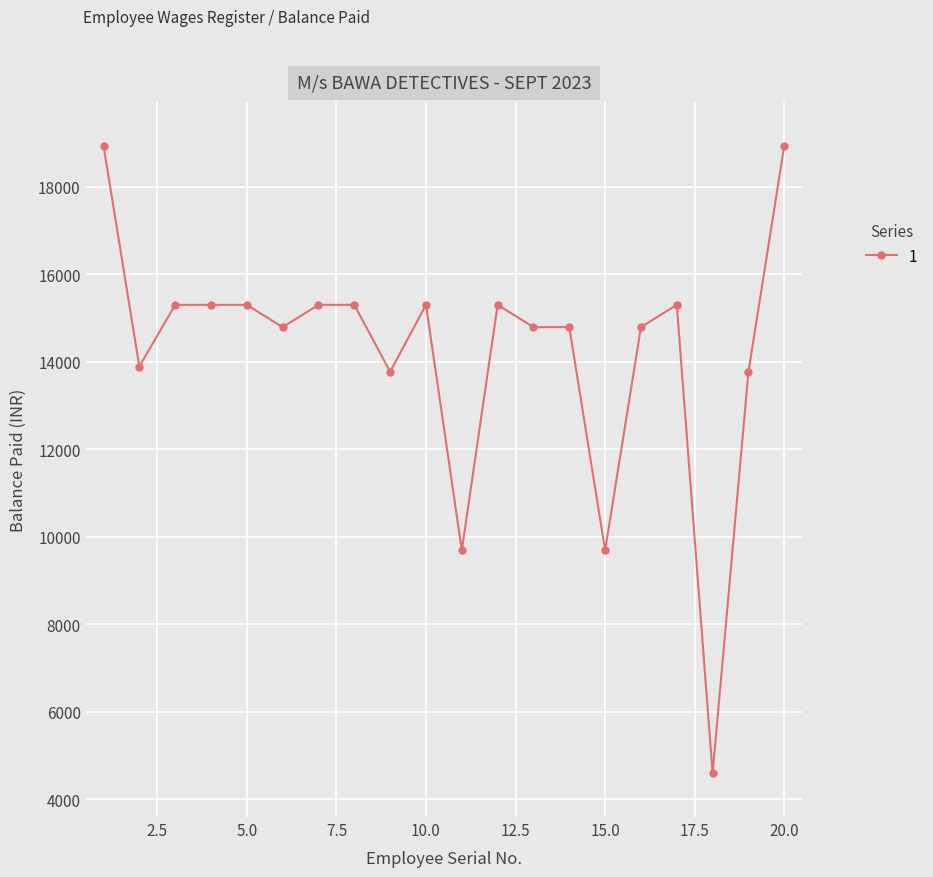

True or false: there are more than 1 points higher than both neighbors.

True